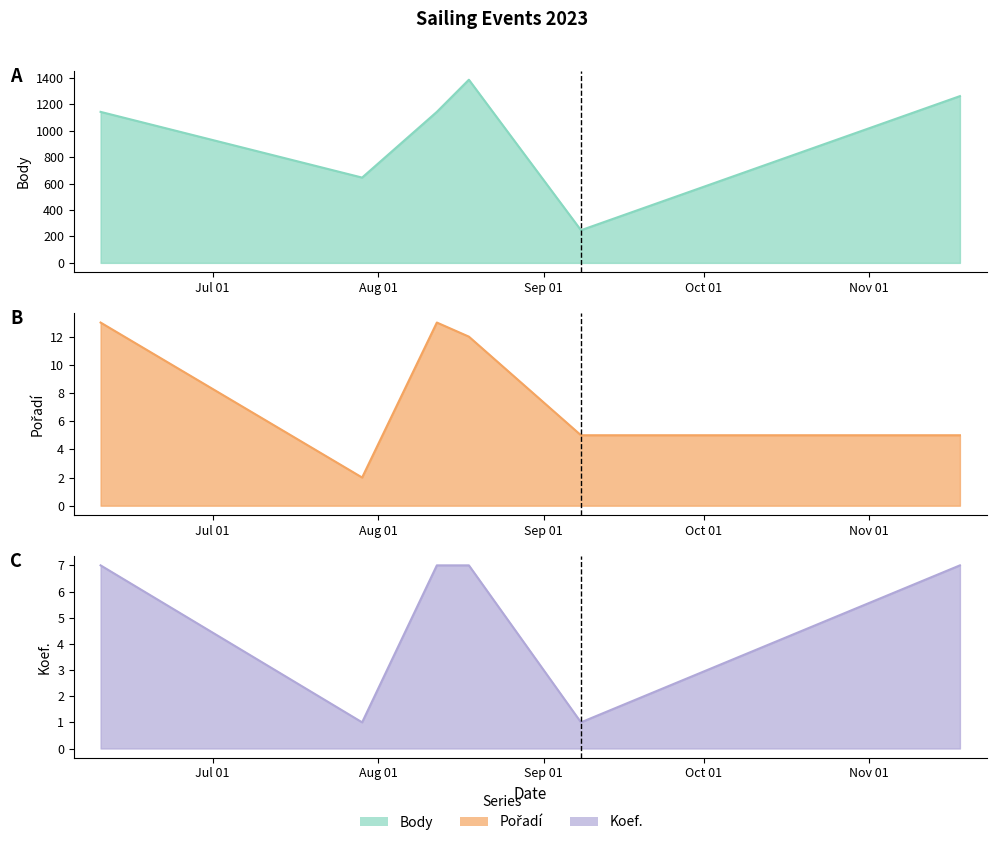

Which series changed the most between Jul 01 and Sep 01?

Body line